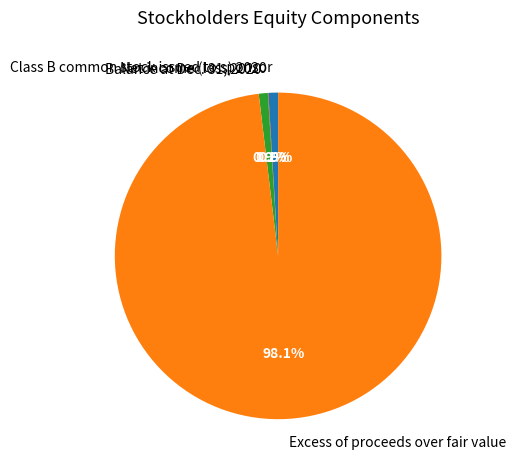

The Class B common stock issued to sponsor slice represents 7% of the pie. True or false?

False